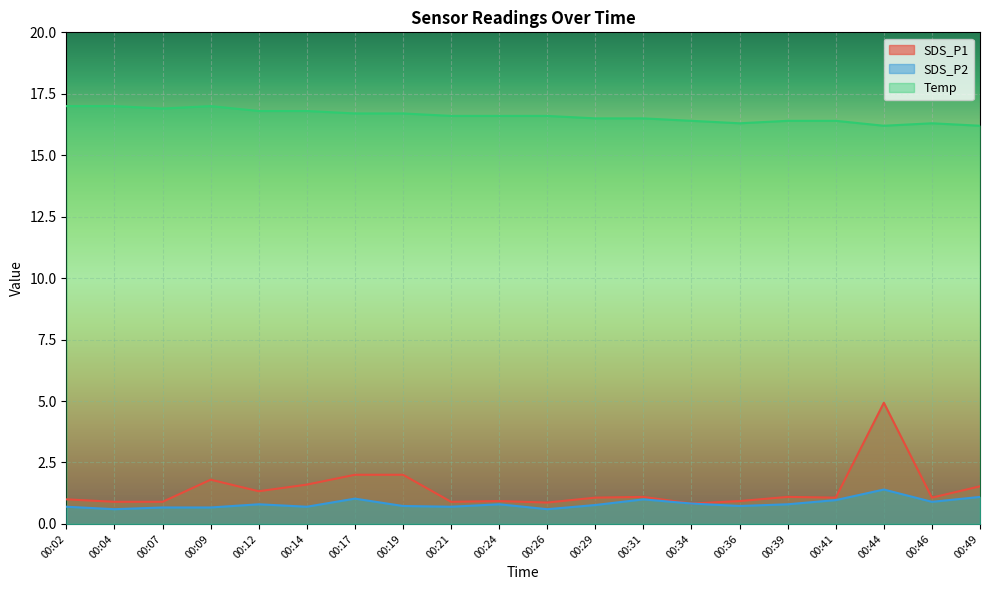

How many series are shown in this chart?

3